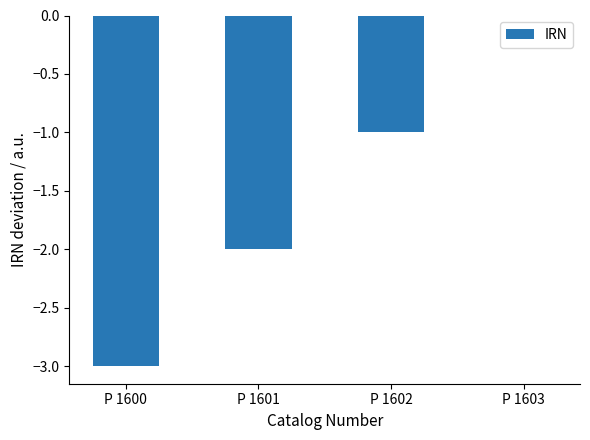

Reading left to right, transcribe all the data shown in this chart.

-3	-2	-1	0